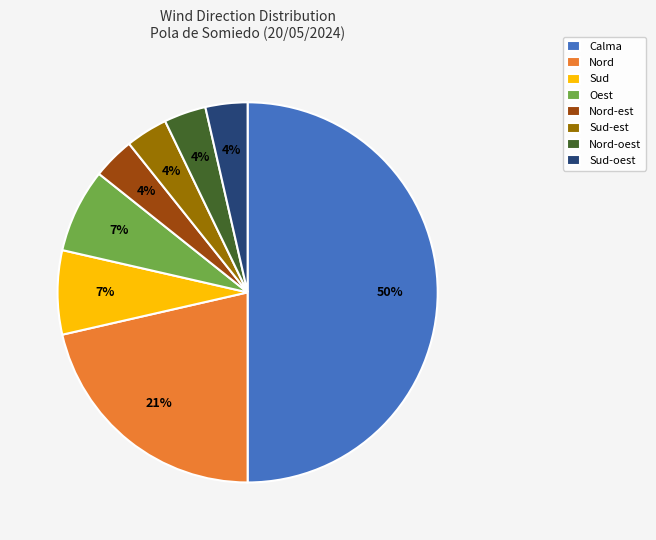

What percentage is the Oest slice, to the nearest percent?

7%